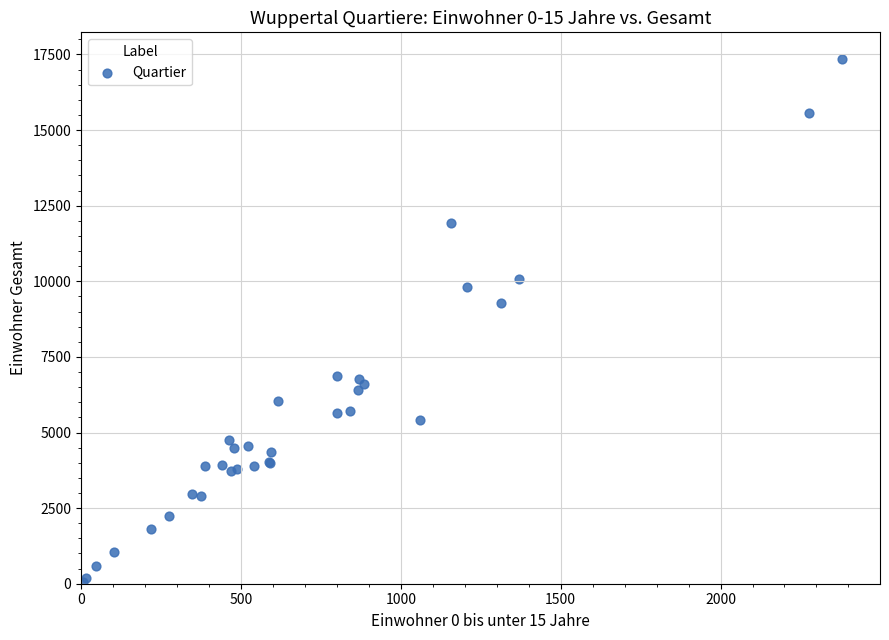

What Y value in the scatter plot is closest to 8708?

9280